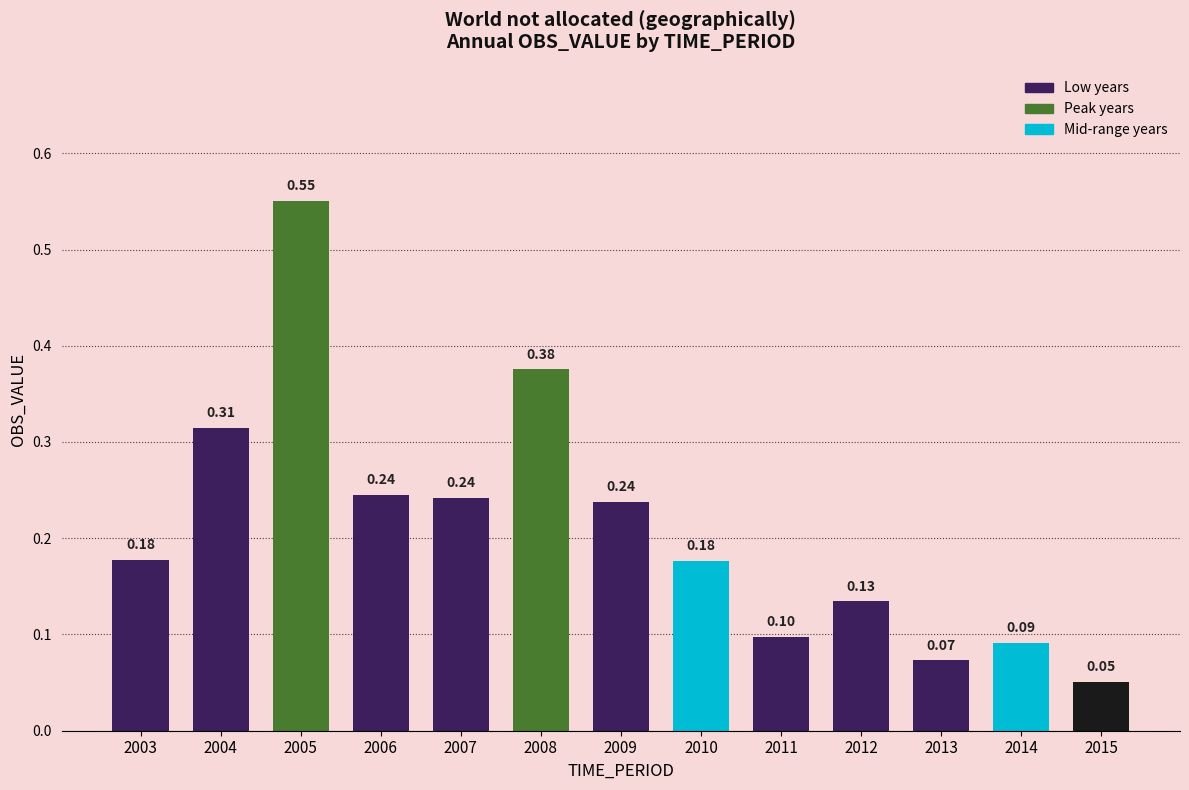

Where is the data nearest to the value 0?

2015